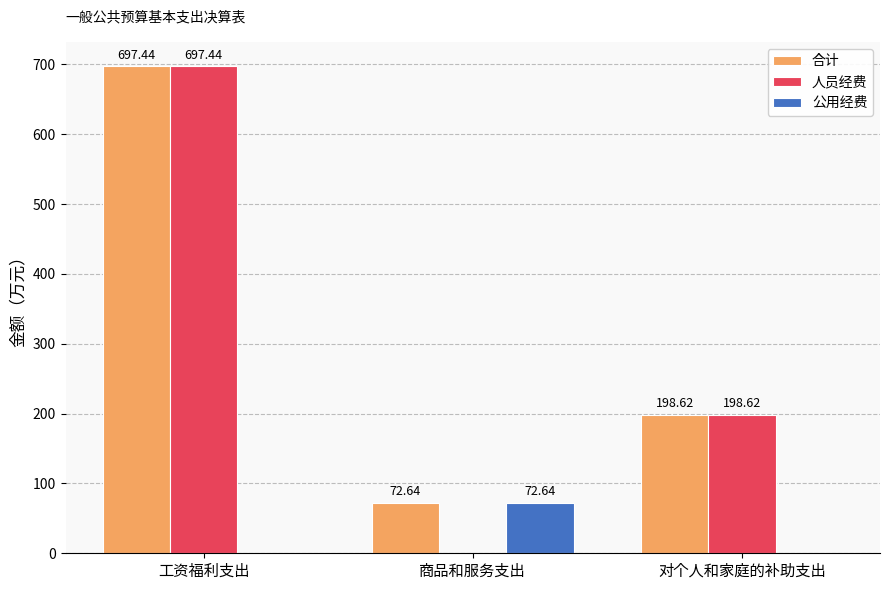

Are the bars grouped side by side (vs. stacked)?

Yes